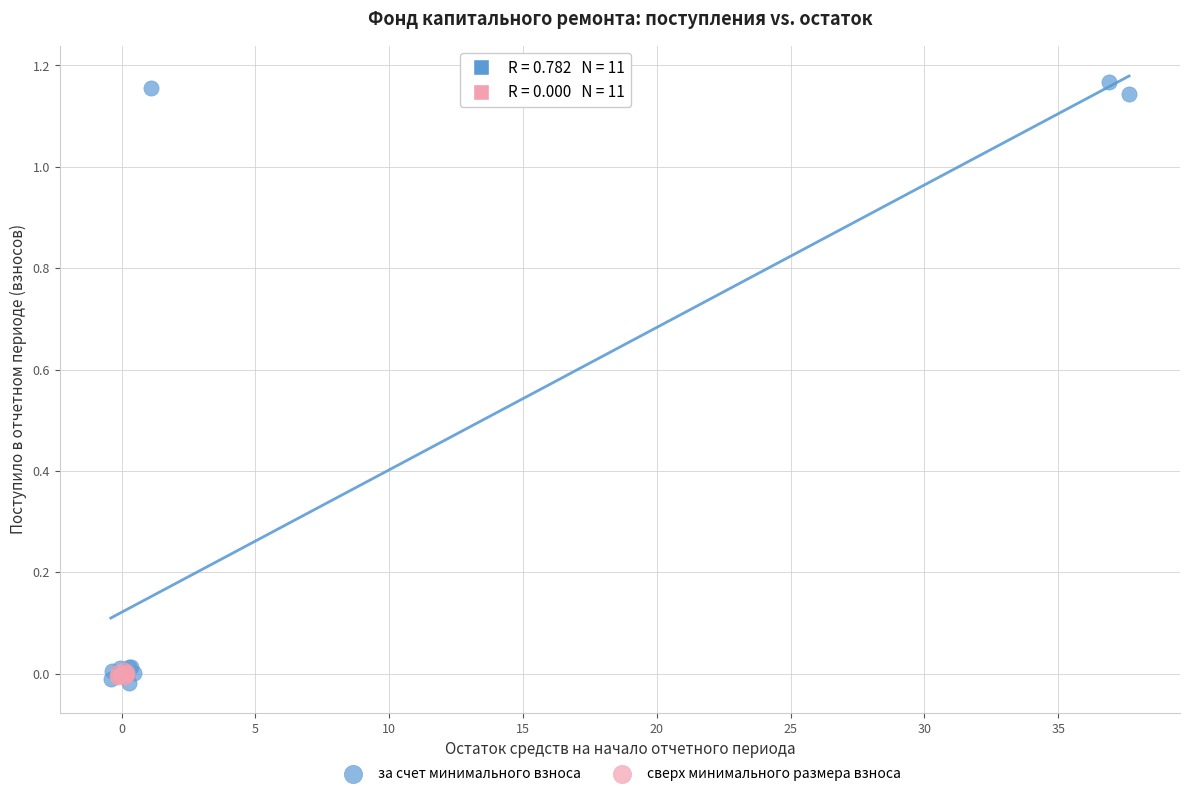

Which series has the largest Y range (max minus min)?

за счет минимального взноса